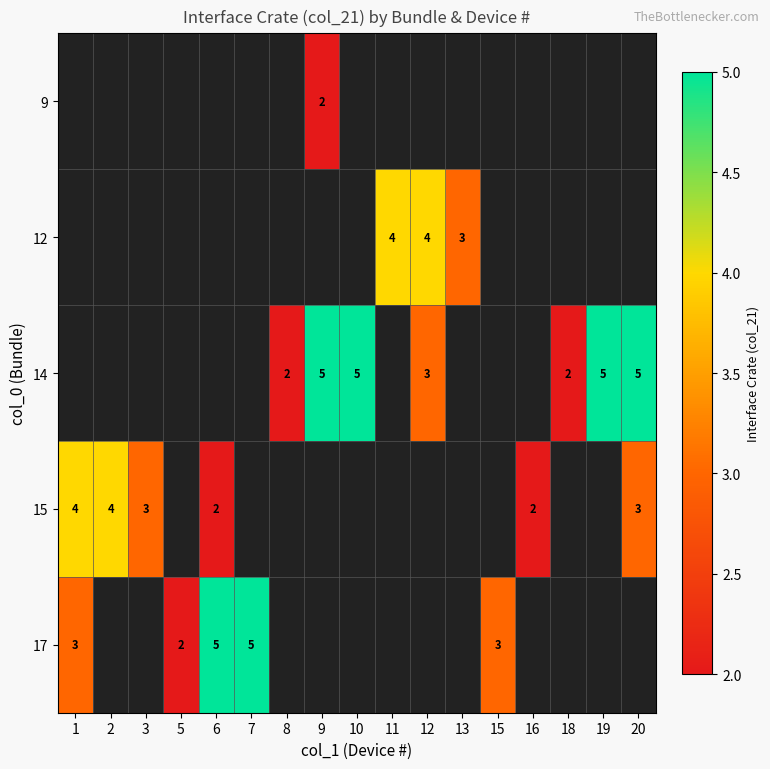

The 12 series shows 3 at 13. True or false?

True